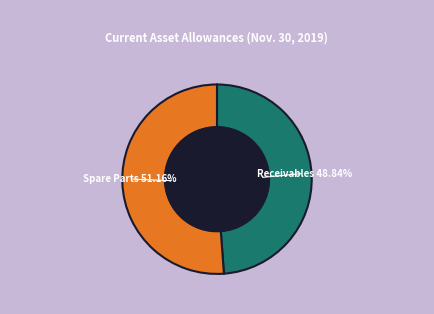

Does any single category account for the majority?

Yes